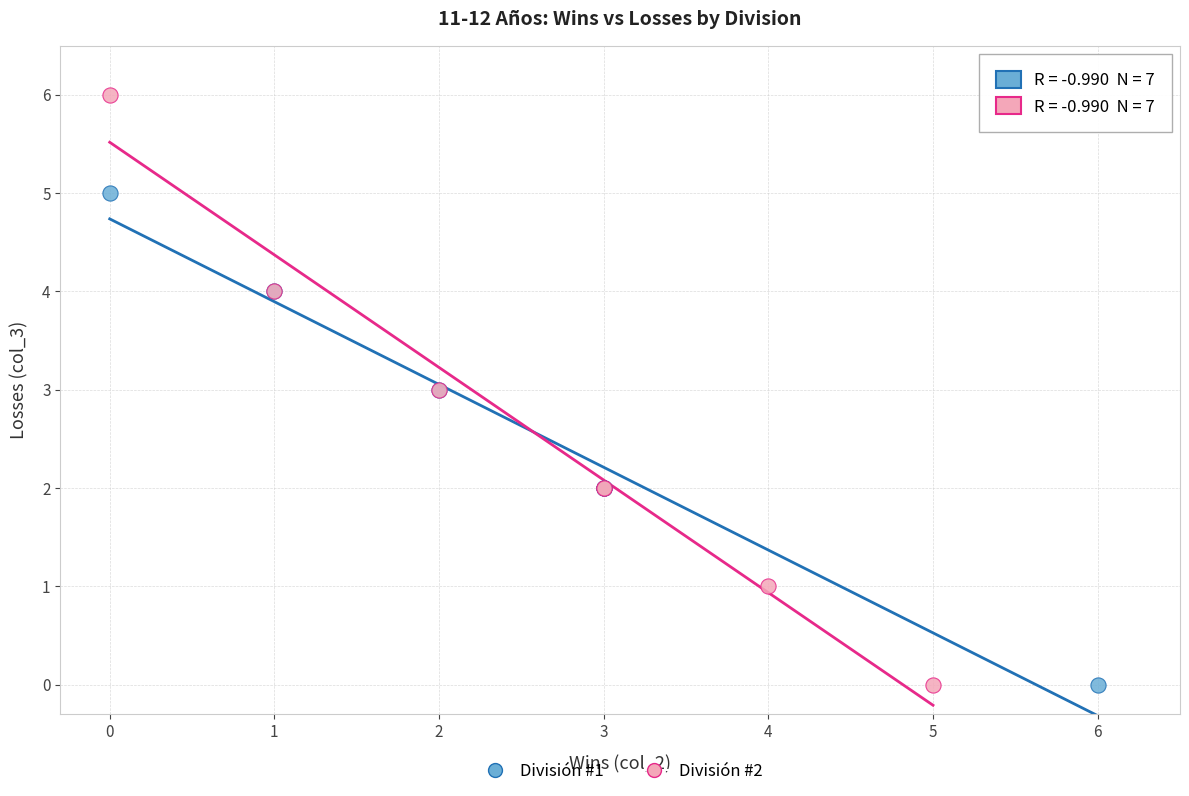

Which series has the largest Y range (max minus min)?

División #2